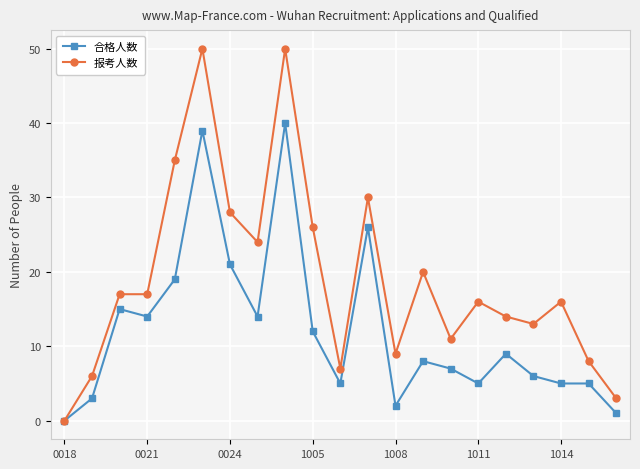

True or false: 报考人数 has more than 2 interior local peaks.

True